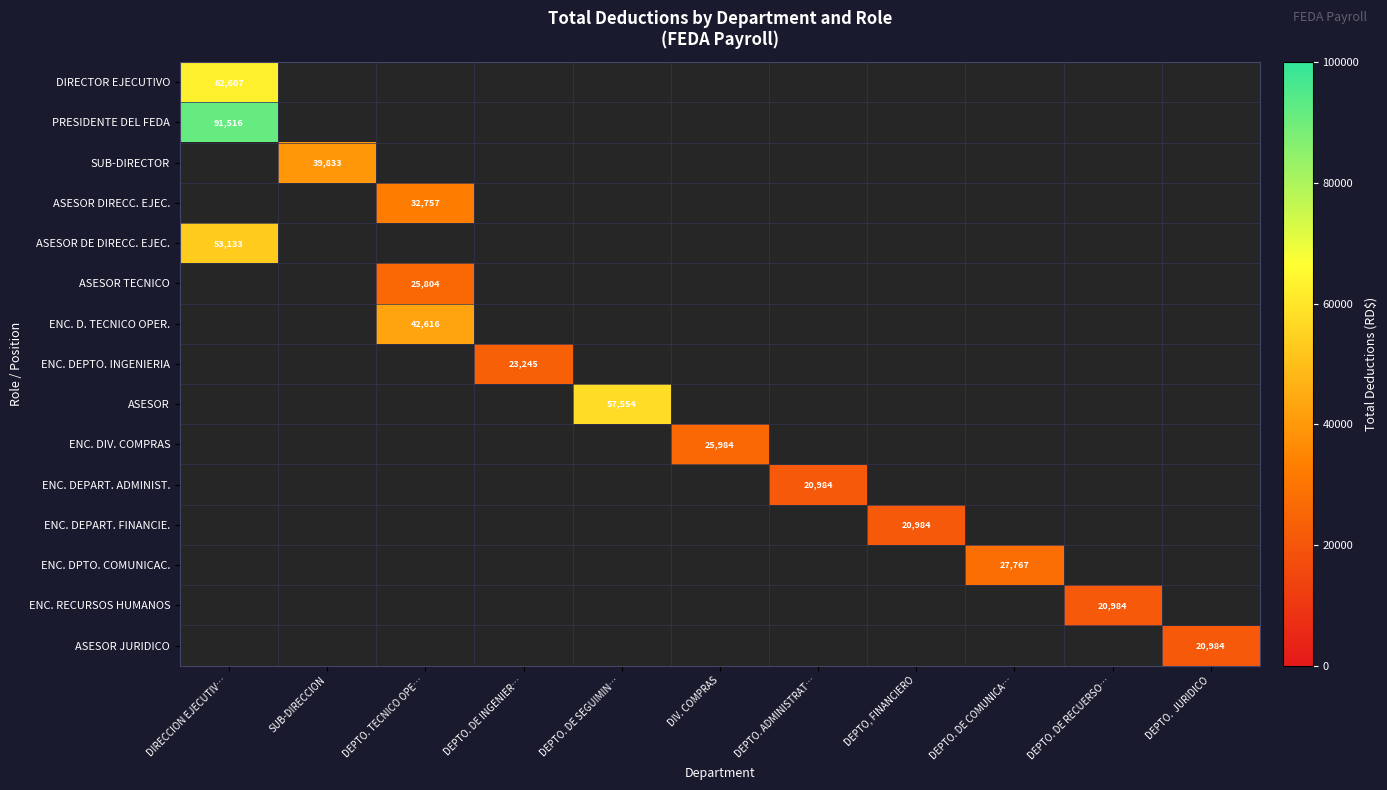

How many distinct data groups are displayed?

15